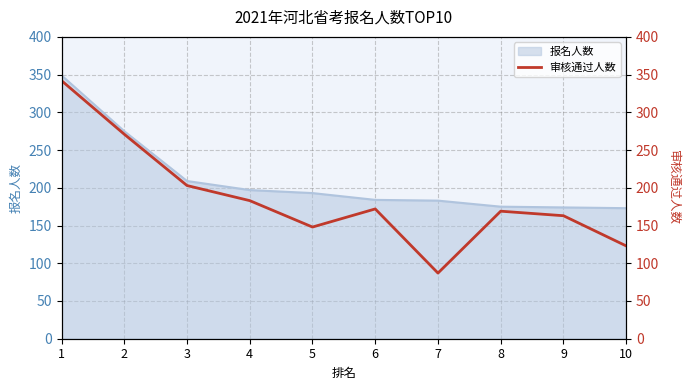

Is it true that 报名人数 equals 243 at 10?

False